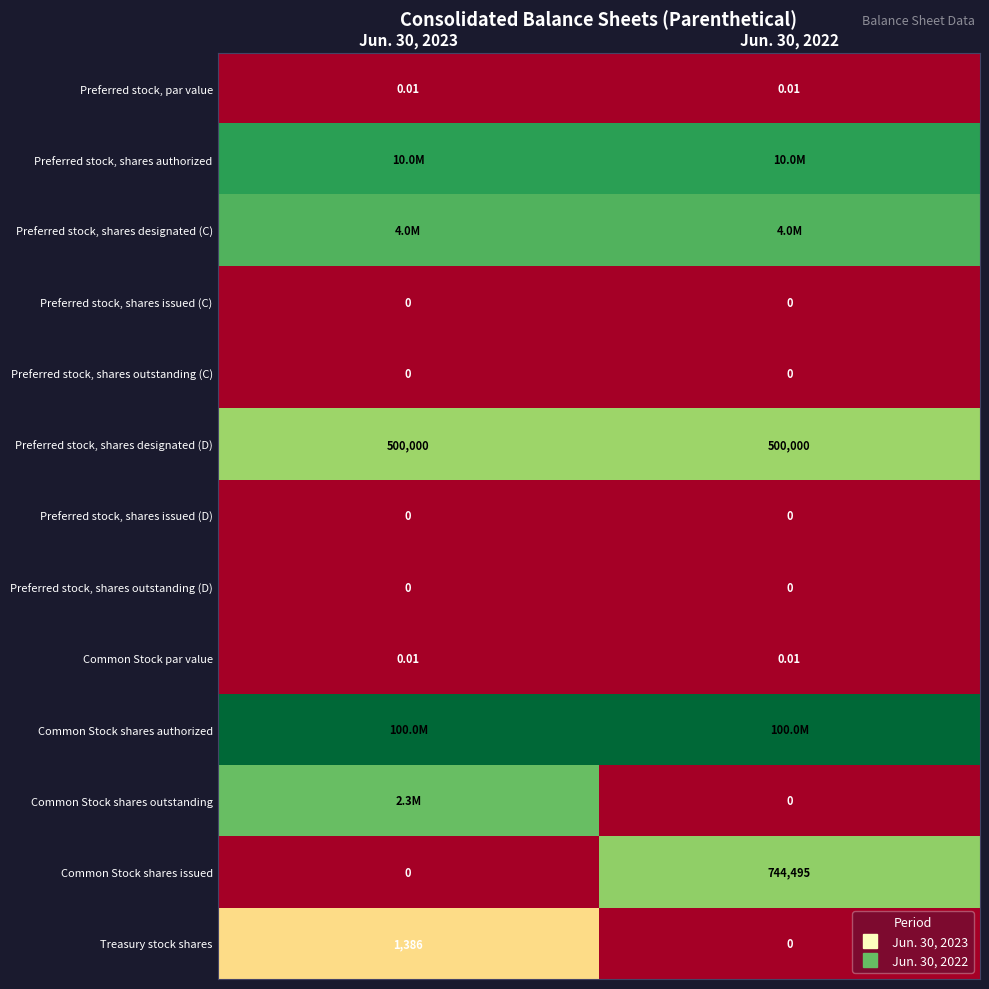

Rank the series by their maximum value, from lowest to highest.

Preferred stock, shares issued (C), Preferred stock, shares outstanding (C), Preferred stock, shares issued (D), Preferred stock, shares outstanding (D), Preferred stock, par value, Common Stock par value, Treasury stock shares, Preferred stock, shares designated (D), Common Stock shares issued, Common Stock shares outstanding, Preferred stock, shares designated (C), Preferred stock, shares authorized, Common Stock shares authorized